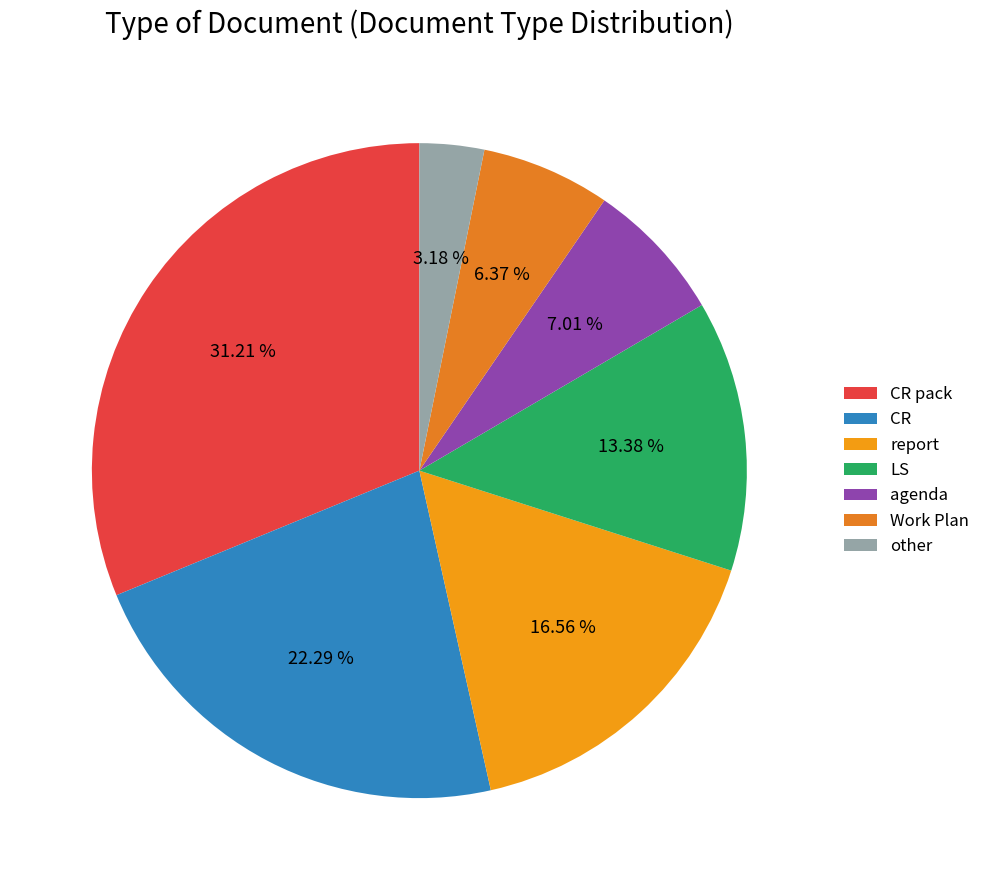

Rank the categories by value from lowest to highest.

other, Work Plan, agenda, LS, report, CR, CR pack